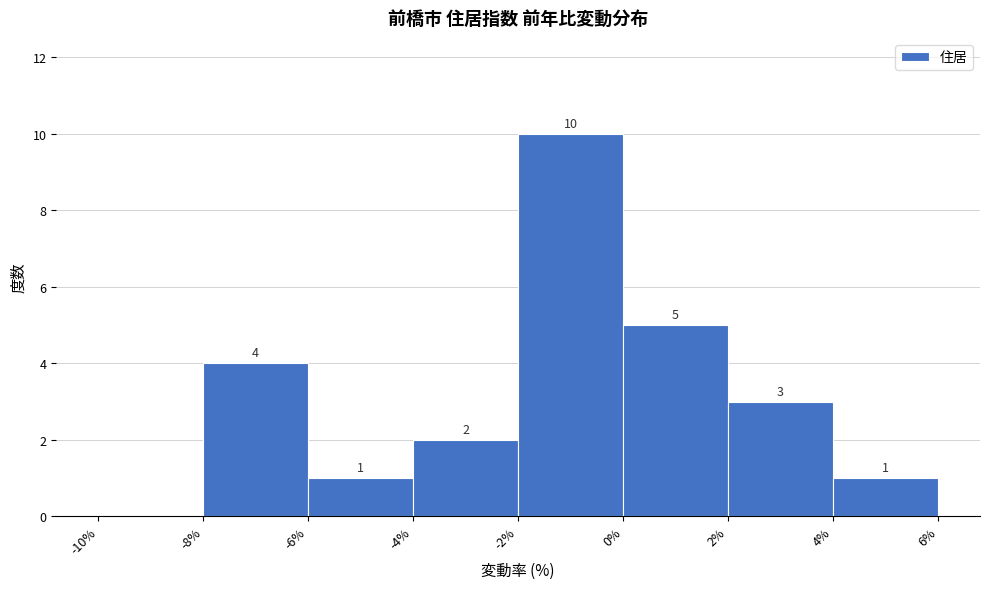

Over which range of the x-axis is the bar tallest?

-2% to 0%